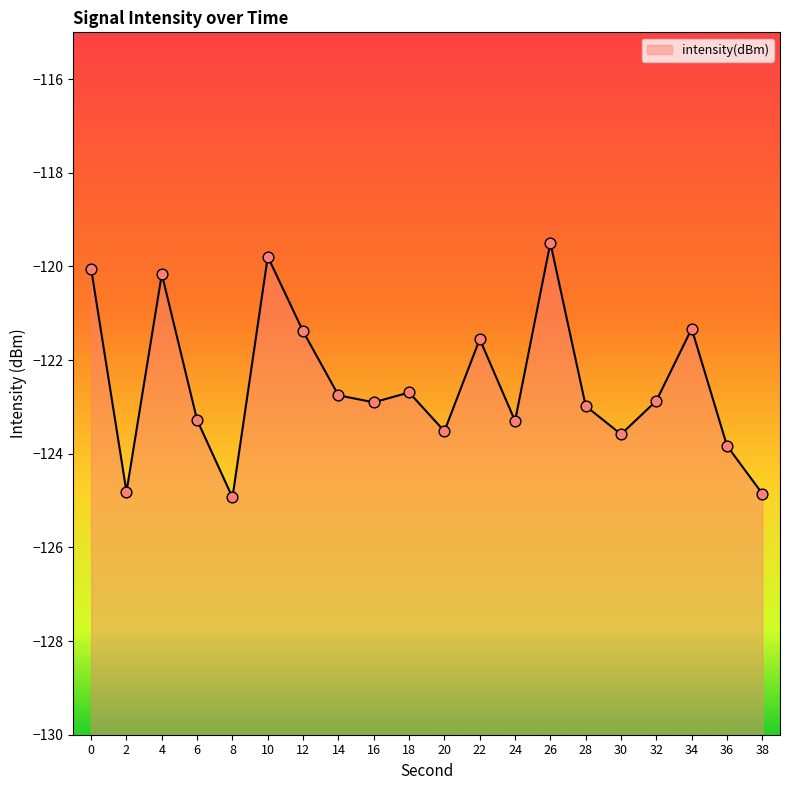

What is the change in value from 0 to 6?

-3.2